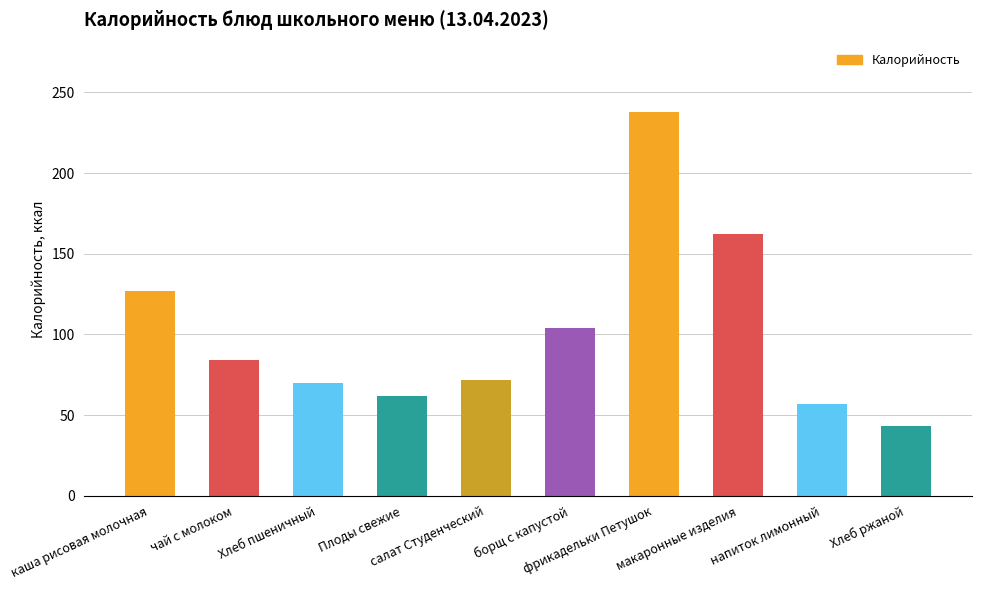

What is the label of the 5th bar from the right?

борщ с капустой